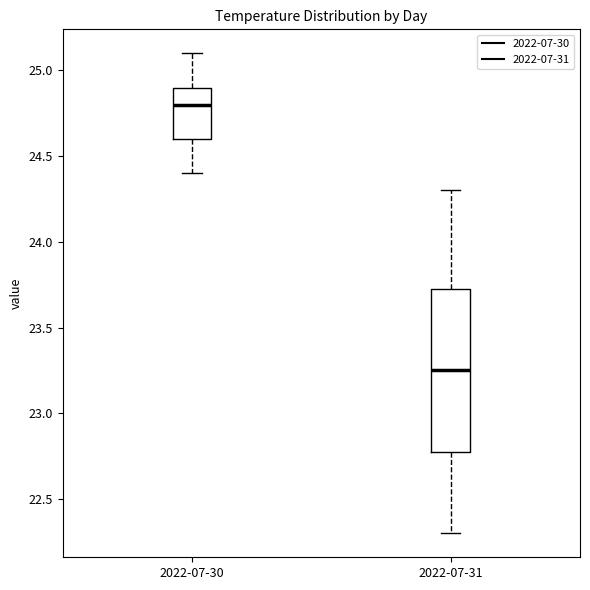

Reading left to right, transcribe this box plot: for each box, give where its median line is, the range the box spans, and where its two whiskers end, as read against the y-axis. The values are not printed on the chart, so give them approximately, as read against the axis.

2022-07-30: median 24.80, box 24.60 to 24.90, whiskers 24.40 to 25.10
2022-07-31: median 23.25, box 22.80 to 23.75, whiskers 22.30 to 24.30